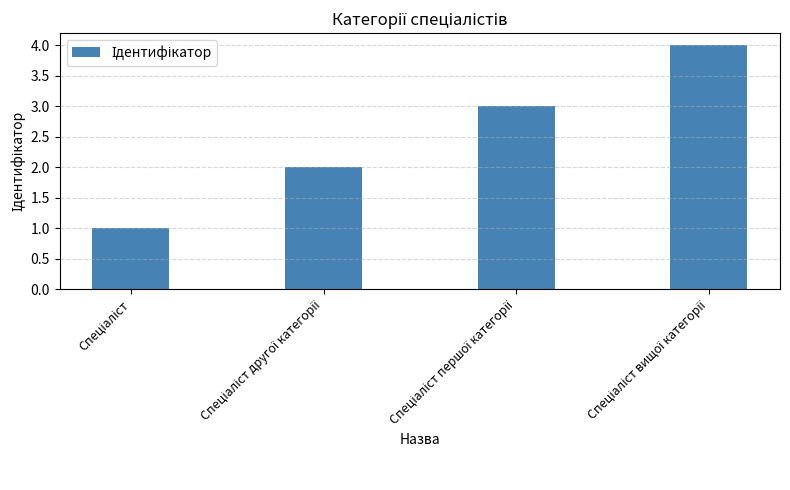

What is the sum of all values?

10